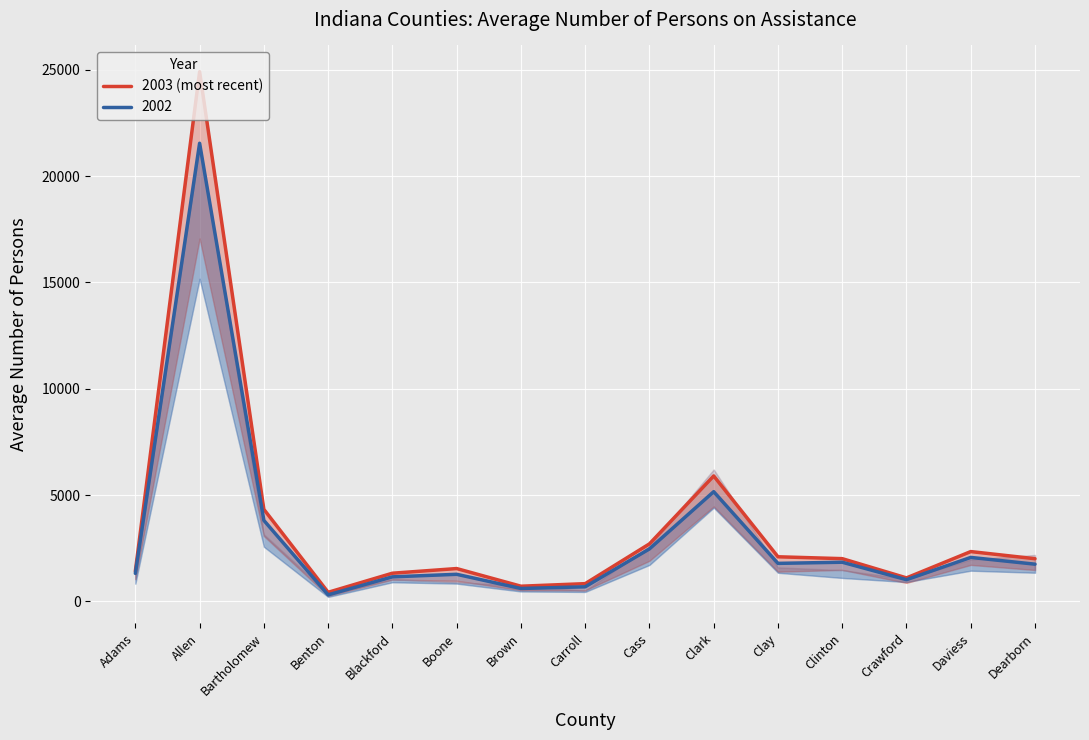

How many lines are shown in the chart?

1